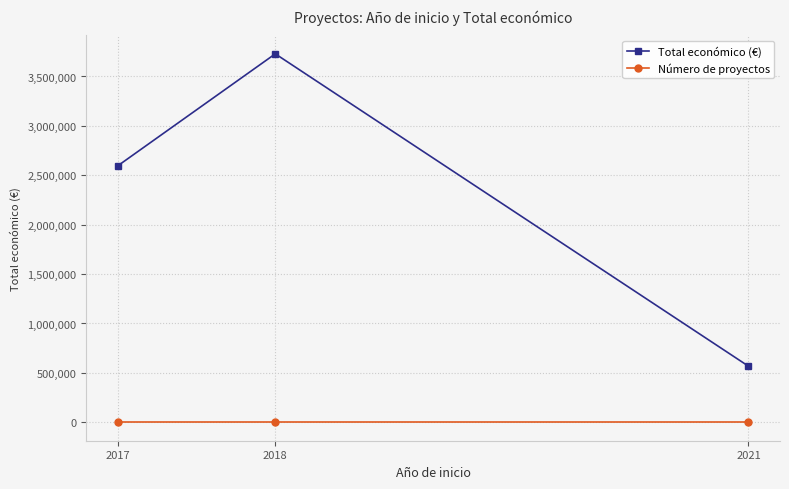

How many lines are shown in the chart?

2